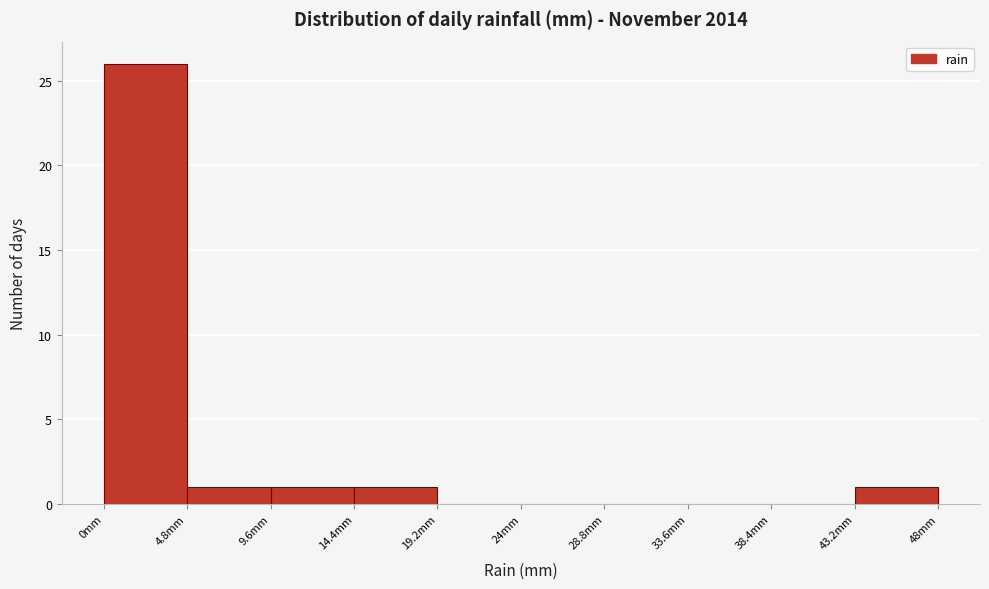

Reading left to right, transcribe this chart: for each bar, give the range it covers on the x-axis and its height. Neither the bar edges nor the heights are printed on the chart, so give them approximately, as read against the axes.

0.0 to 4.8: 26
4.8 to 9.6: 1
9.6 to 14.4: 1
14.4 to 19.2: 1
19.2 to 24.0: 0
24.0 to 28.8: 0
28.8 to 33.6: 0
33.6 to 38.4: 0
38.4 to 43.2: 0
43.2 to 48.0: 1